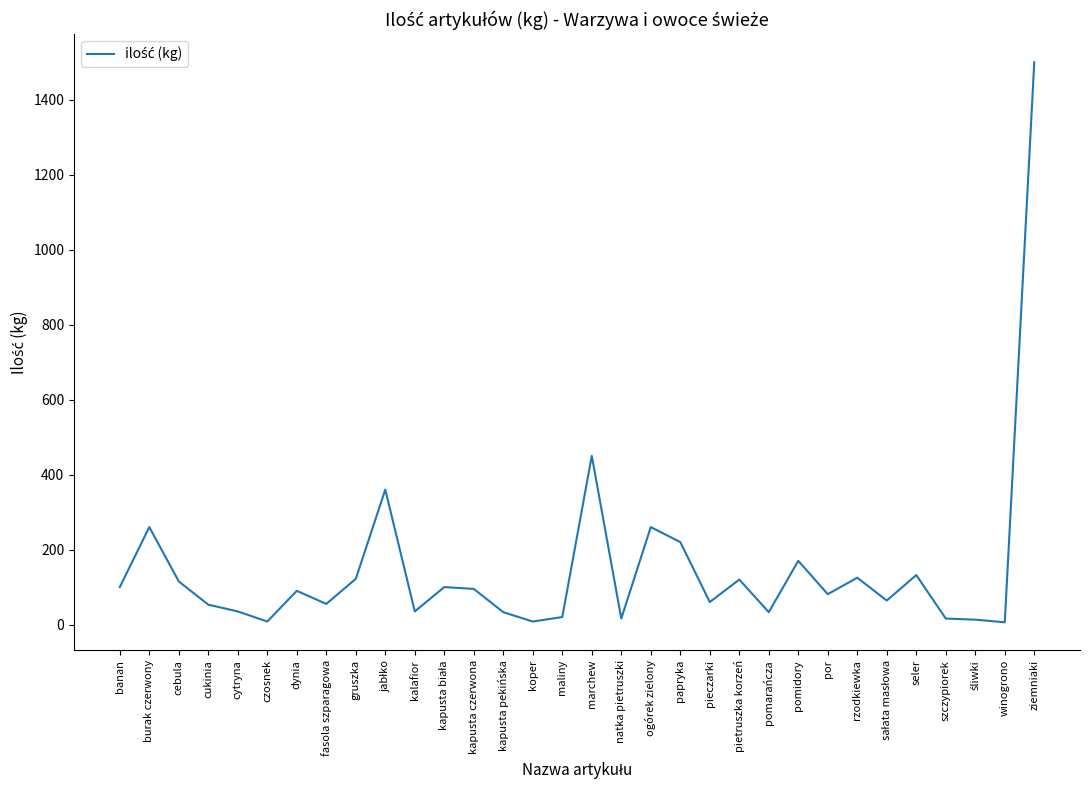

At which label does the data first exceed 90?

banan